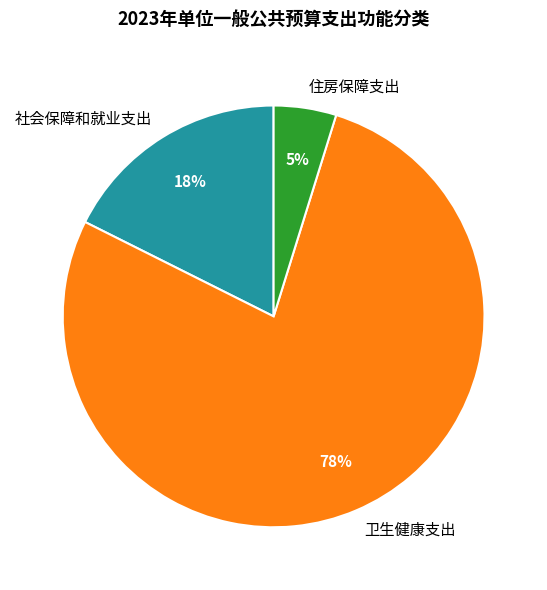

The 卫生健康支出 slice represents 78% of the pie. True or false?

True